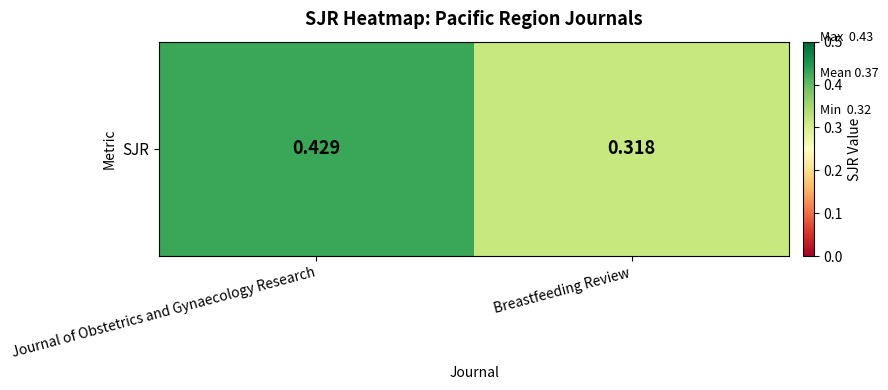

Between Journal of Obstetrics and Gynaecology Research and Breastfeeding Review, which is larger?

Journal of Obstetrics and Gynaecology Research